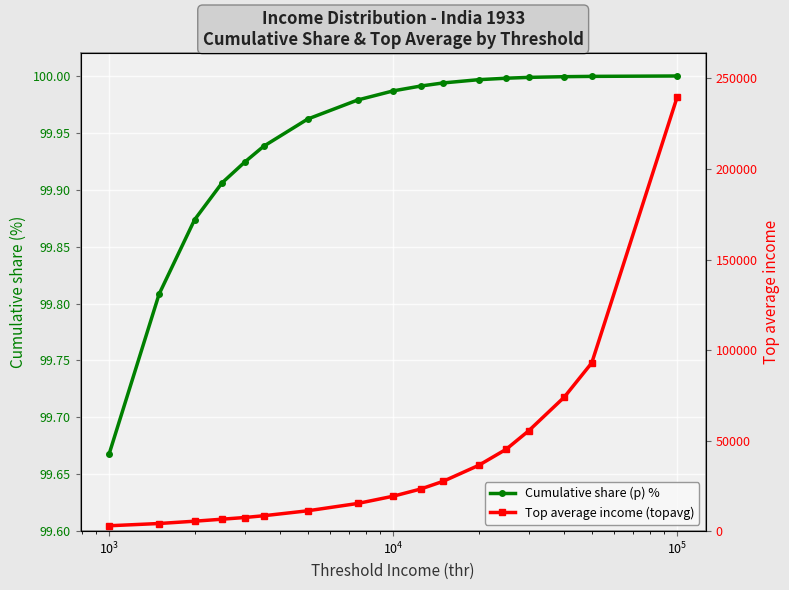

Rank the series by their maximum value, from lowest to highest.

Cumulative share (p) %, Top average income (topavg)